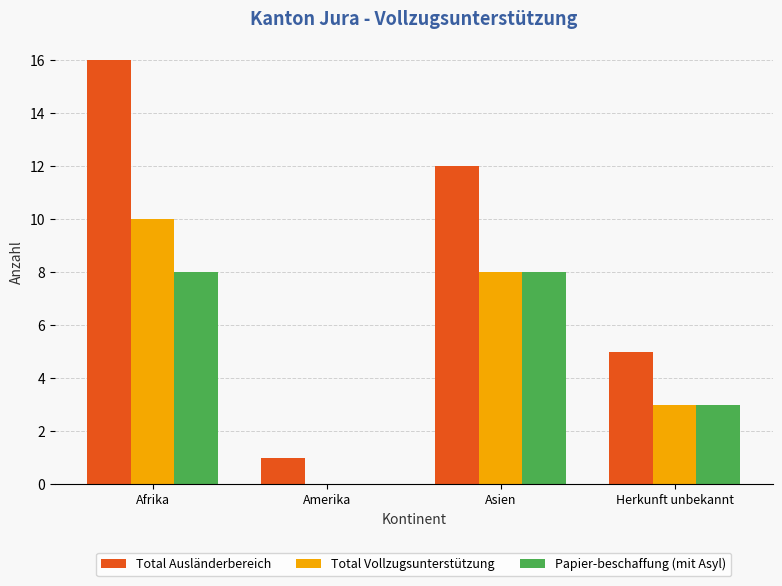

What is the sum of the Papier-beschaffung (mit Asyl) values at Herkunft unbekannt and Asien?

11